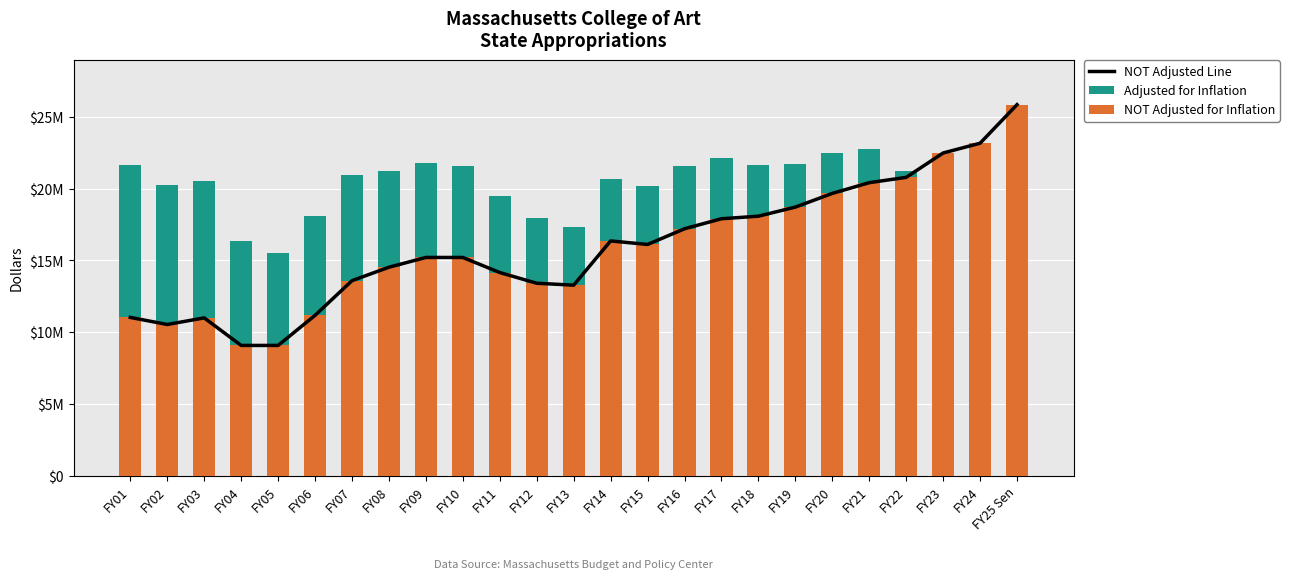

How many values in the NOT Adjusted Line series exceed 15202160?

12